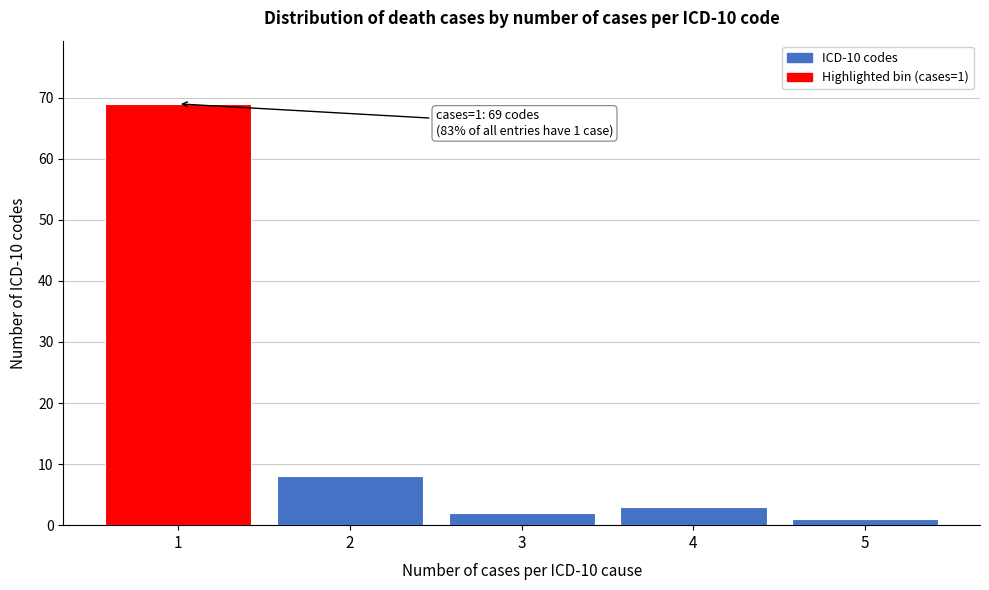

Reading right to left, extract all data points from this chart.

1	3	2	8	69